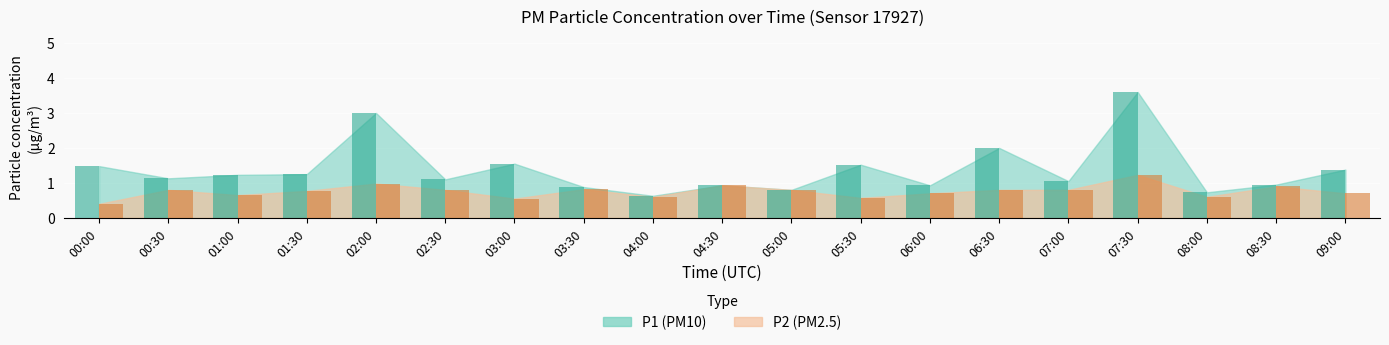

At which category does the chart reach its peak across all series?

07:30